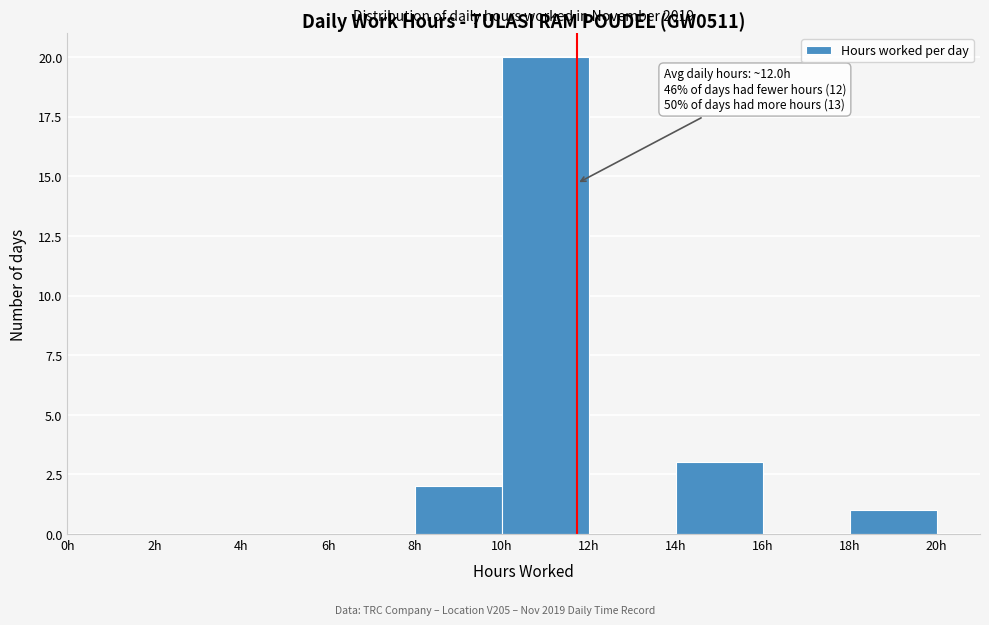

Which range on the x-axis has the tallest bar?

10 to 12